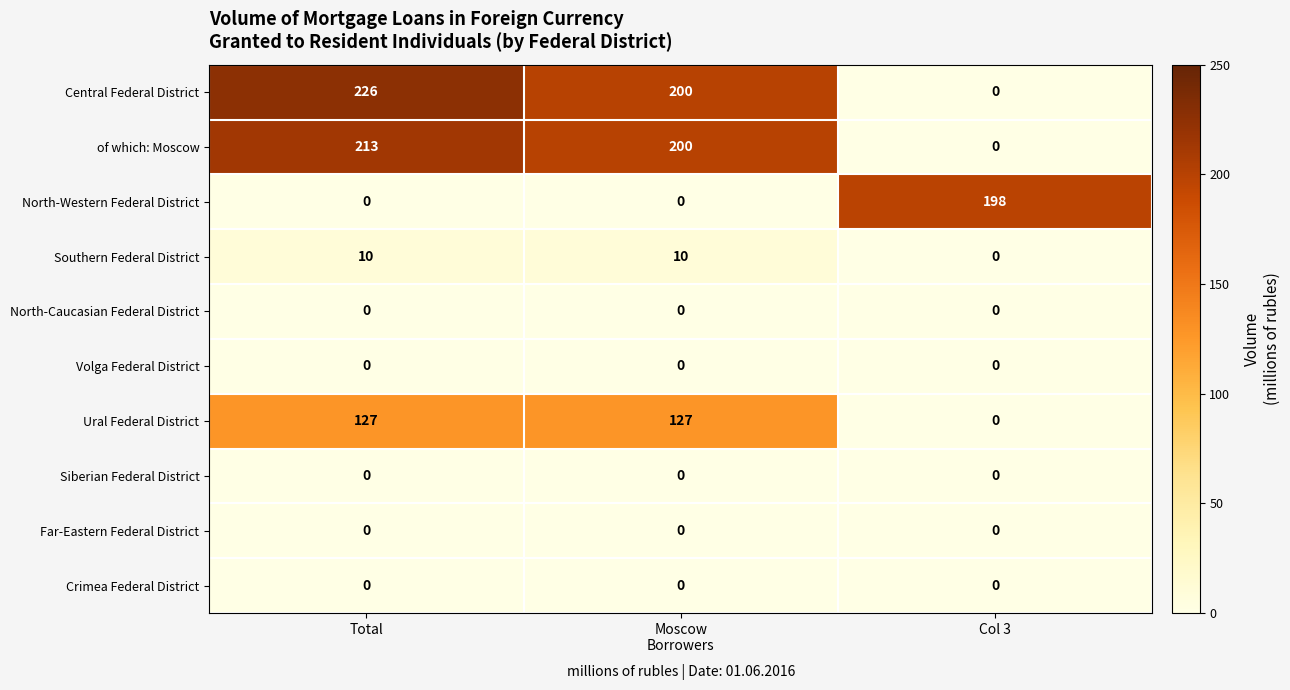

At how many categories does at least one series exceed 35?

3